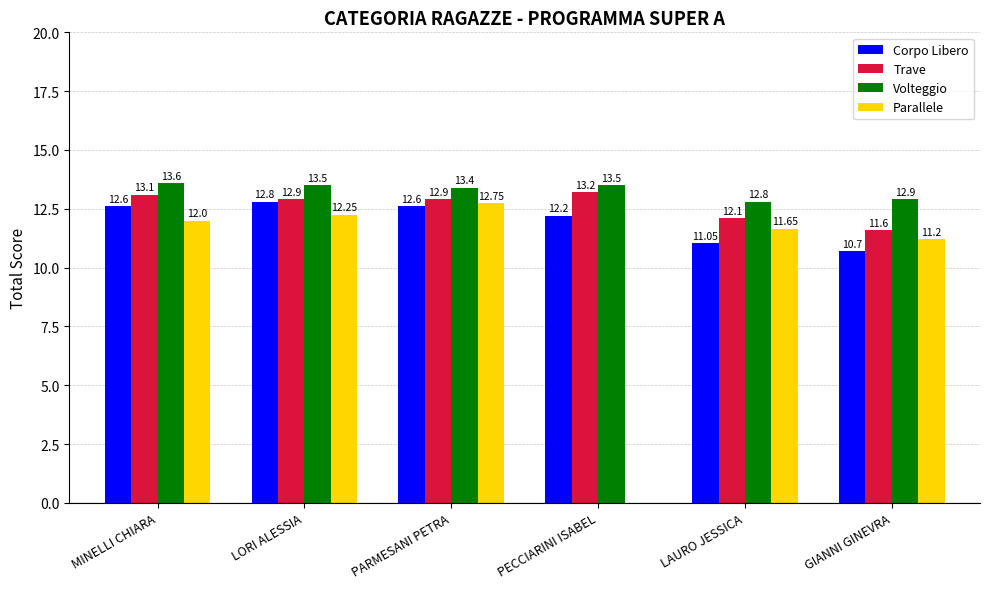

What is the sum of all Volteggio values?

79.7